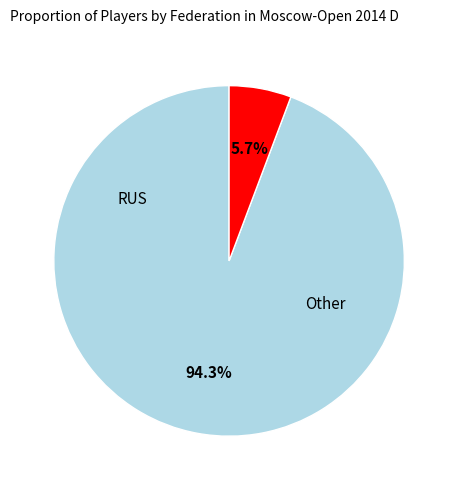

Does any single category account for the majority?

Yes